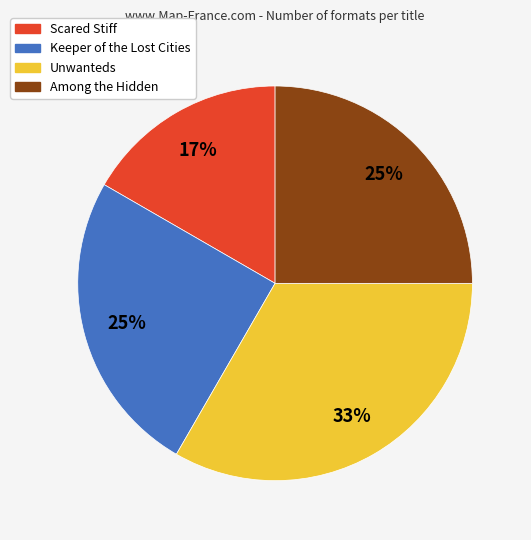

Is the sum of Scared Stiff and Keeper of the Lost Cities greater than half?

No